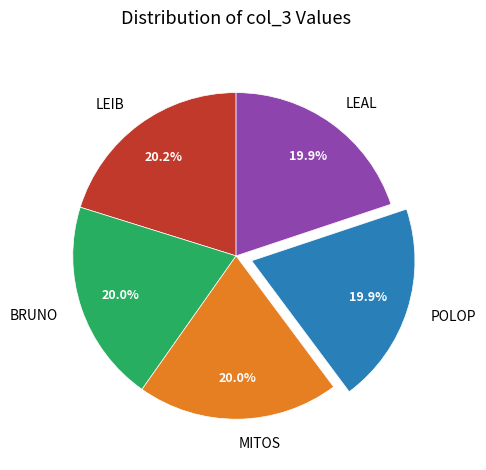

Does LEAL account for over 50% of the chart?

No